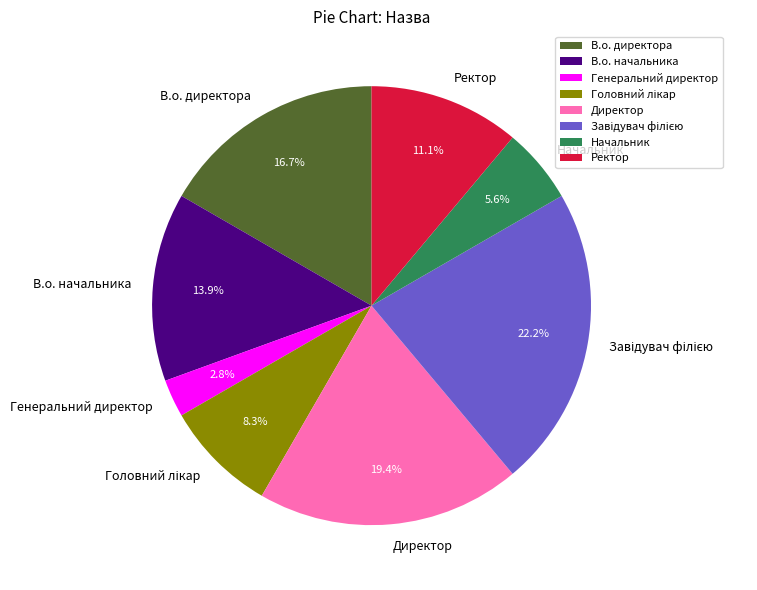

What percentage is NOT represented by В.о. начальника?

86.1%